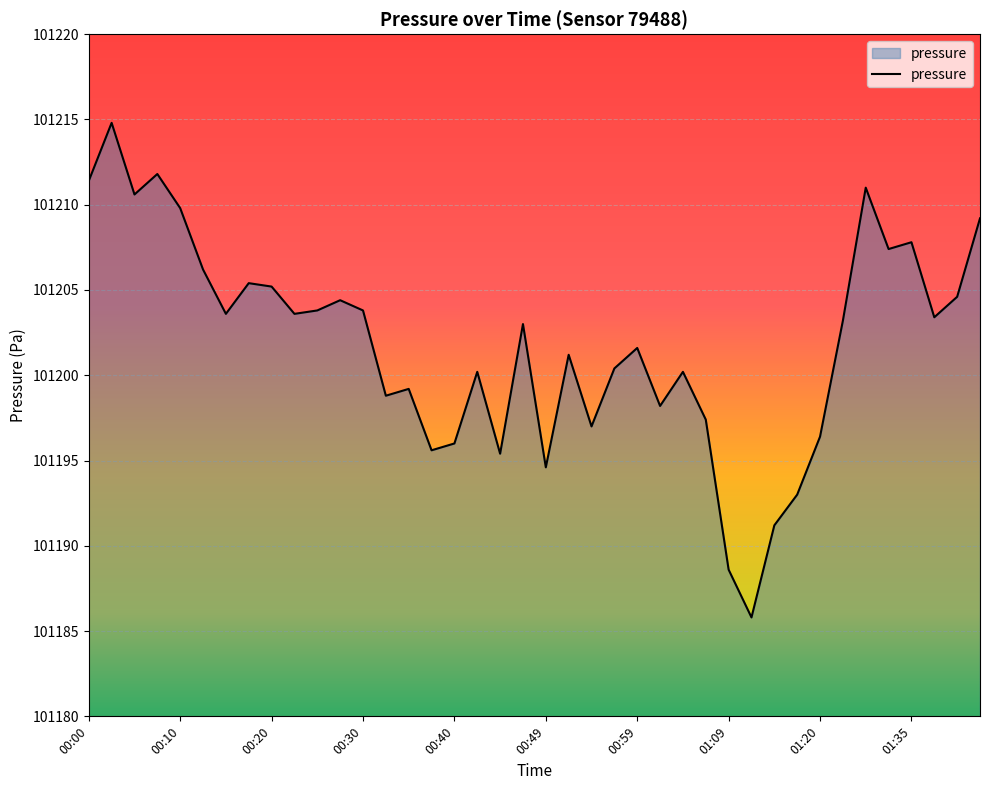

What is the difference between the maximum and minimum values?

29.0